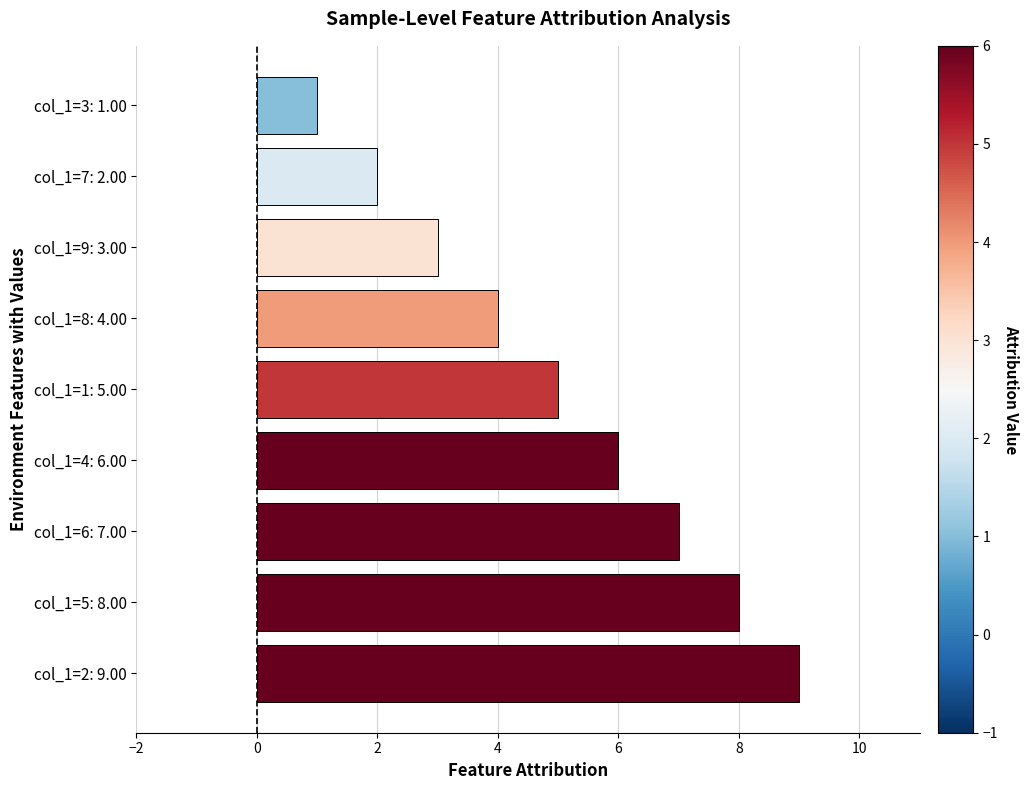

What is the minimum value shown in the chart?

1